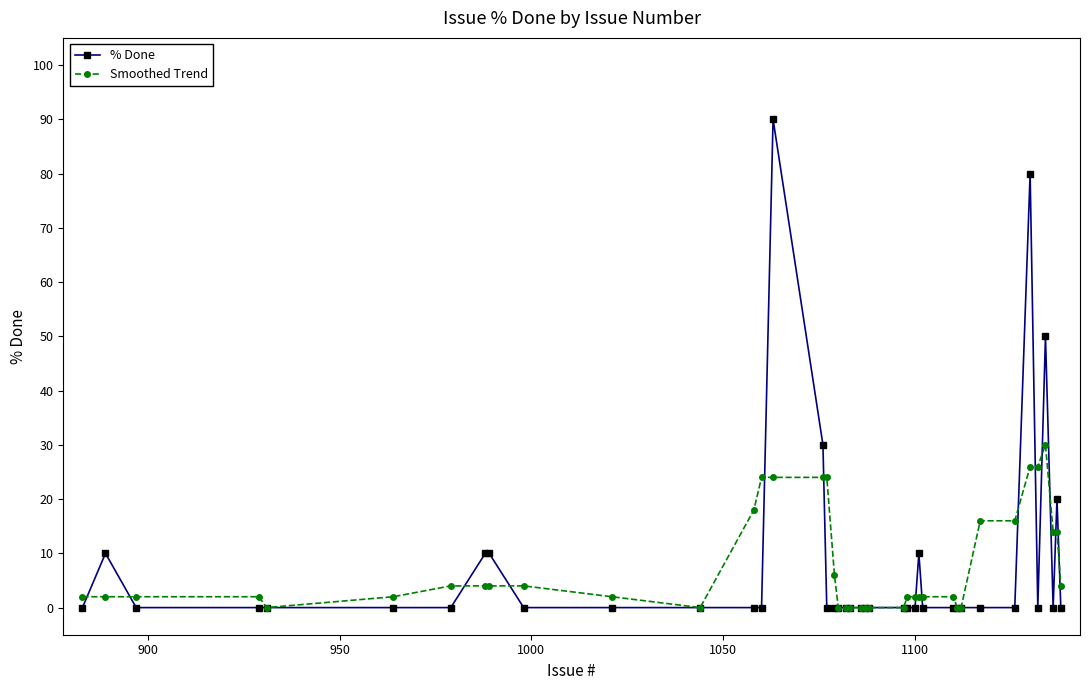

What is the difference between the second highest and minimum values in the Smoothed Trend series?

26